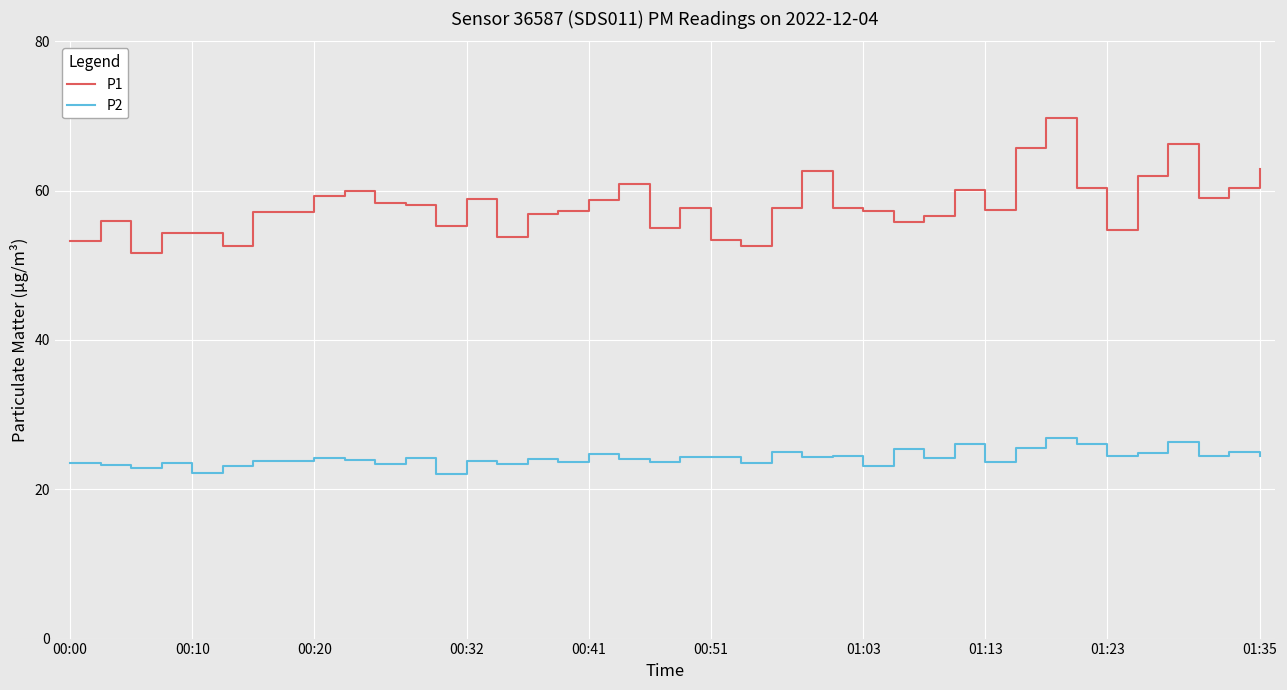

True or false: P1 has more than 0 interior local peaks.

True